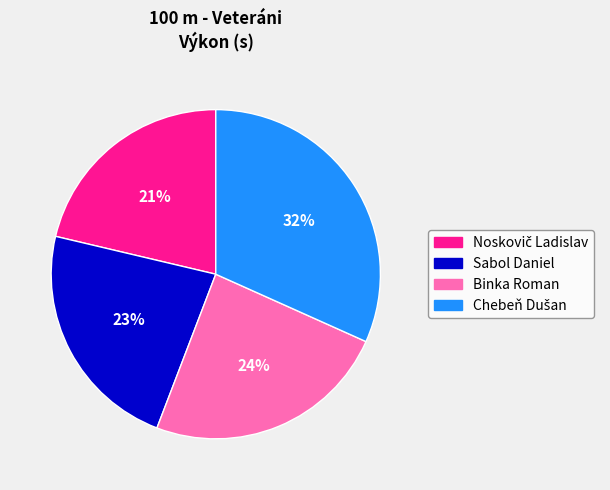

To the nearest percent, what portion does Binka Roman represent?

24%